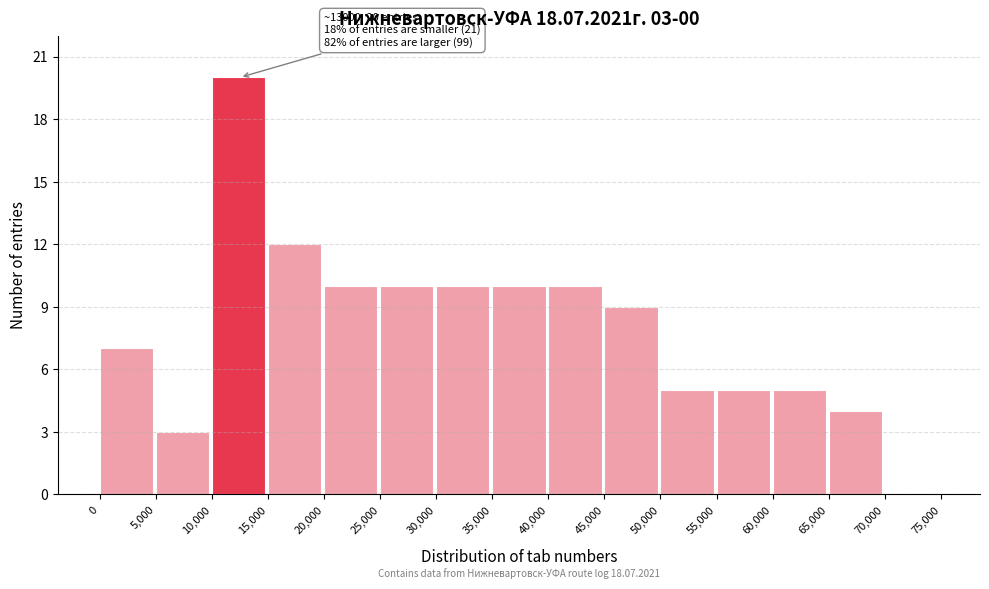

Which range on the x-axis has the tallest bar?

10,000 to 15,000